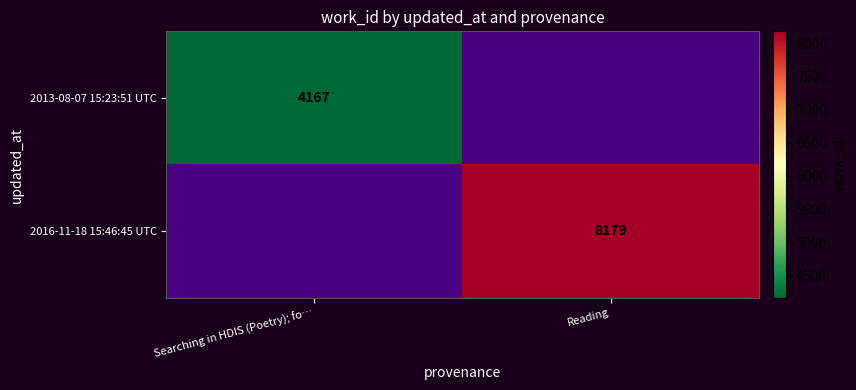

Is the value of 2013-08-07 15:23:51 UTC at Searching in HDIS (Poetry); fo… greater than the value of 2016-11-18 15:46:45 UTC at Reading?

No